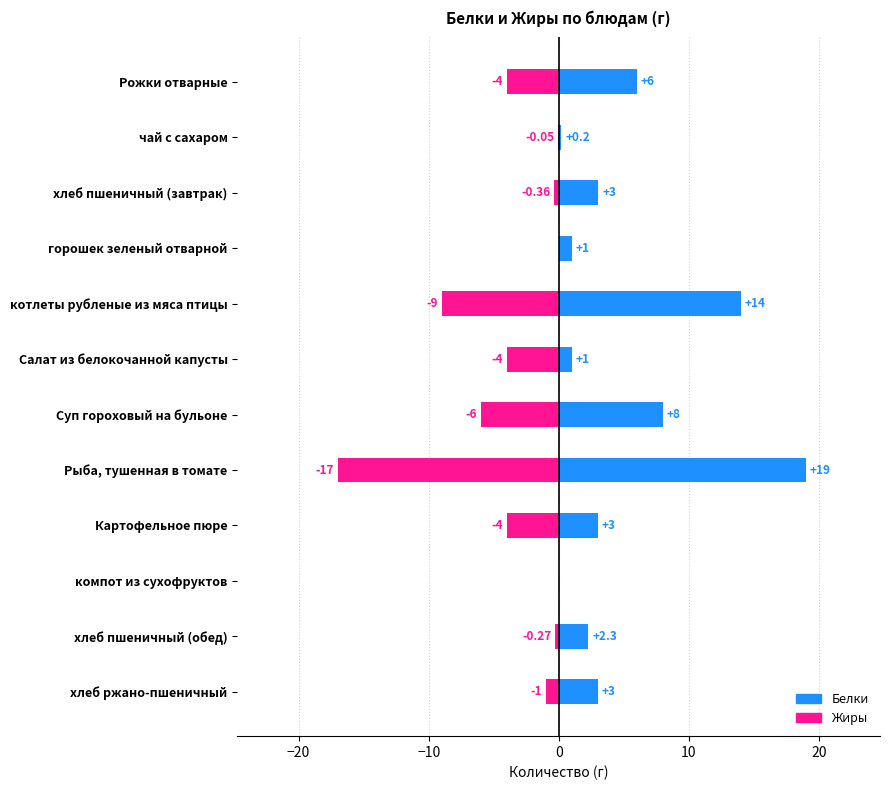

Is it true that Белки equals 0.0 at компот из сухофруктов?

True